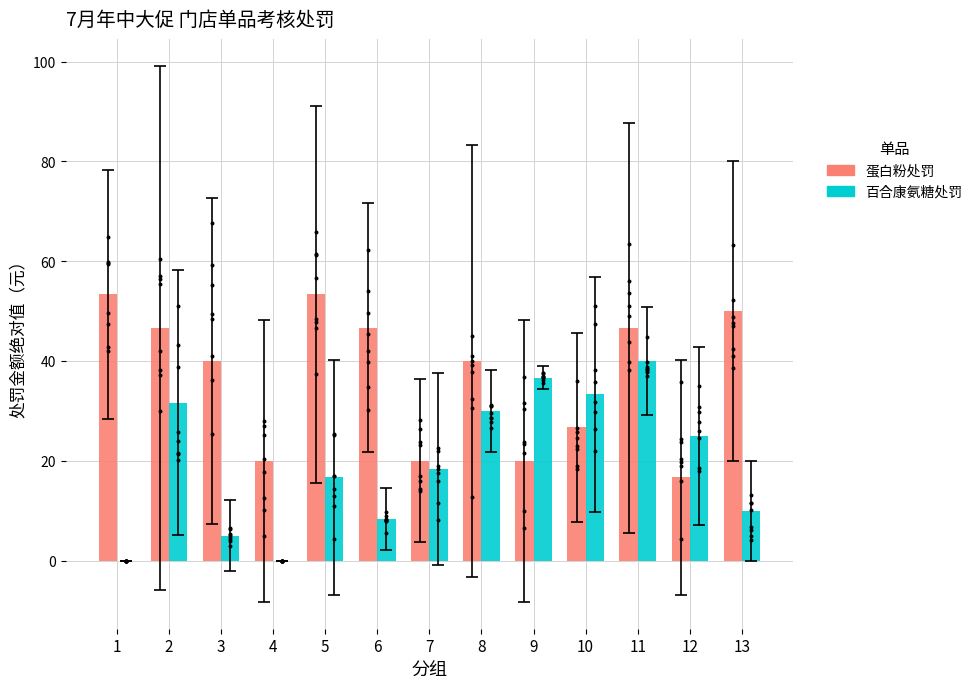

What are all the series names shown in the legend?

蛋白粉处罚, 百合康氨糖处罚